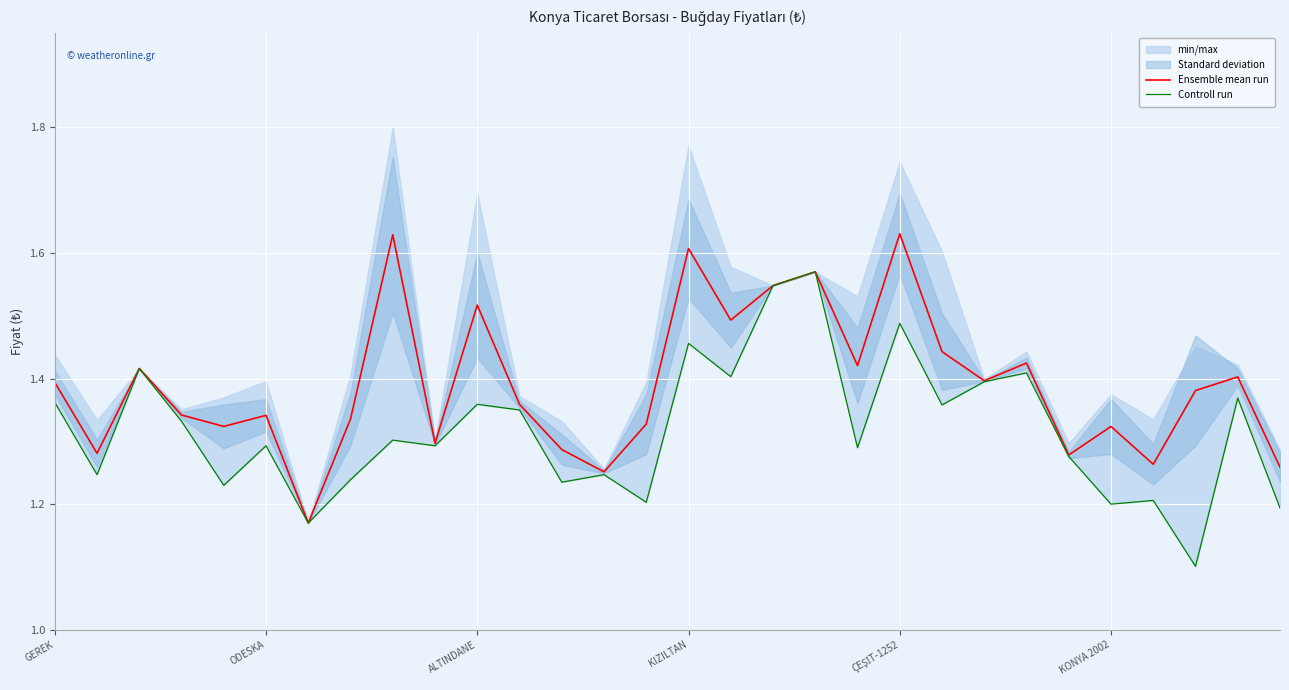

Is the value of Ensemble mean run at 29 greater than the value of Controll run at 24?

No